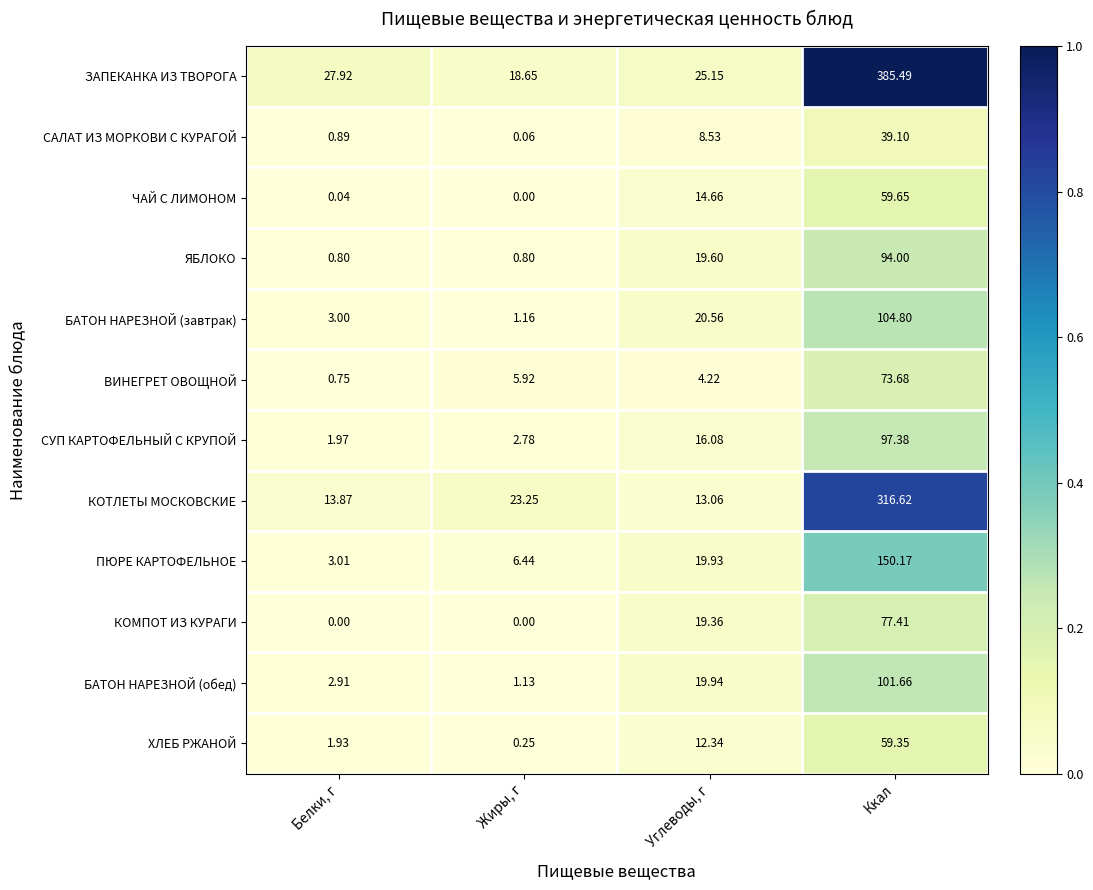

At which label does ЧАЙ С ЛИМОНОМ first exceed 14?

Углеводы, г